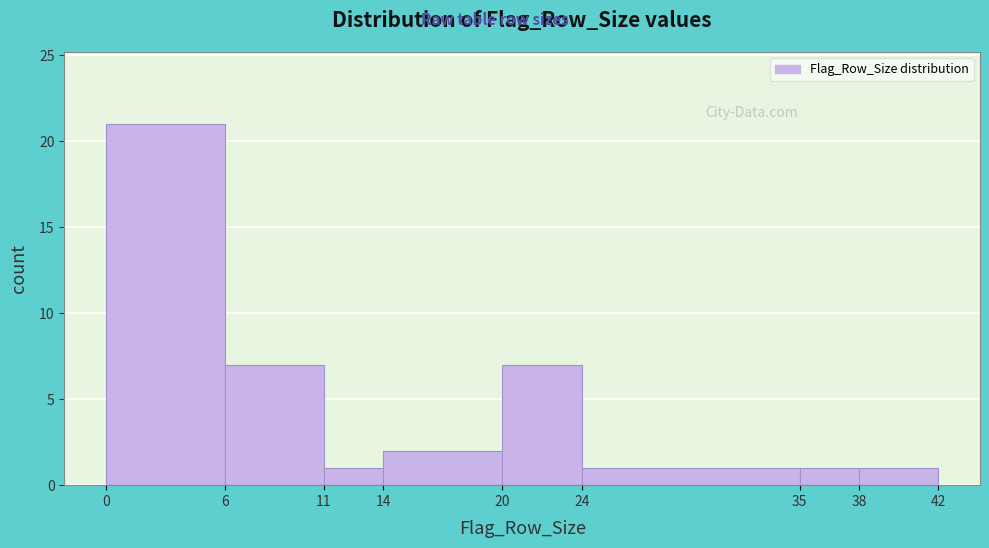

Reading left to right, list every bar in this chart as the range it spans on the x-axis followed by its height. The values are not printed on the chart, so give them approximately, as read against the axis.

0 to 6: 21
6 to 11: 7
11 to 14: 1
14 to 20: 2
20 to 24: 7
24 to 35: 1
35 to 38: 1
38 to 42: 1